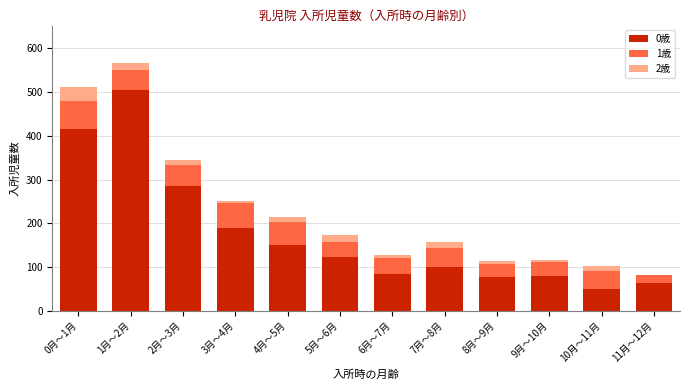

At which category is the sum across all series the highest?

1月～2月